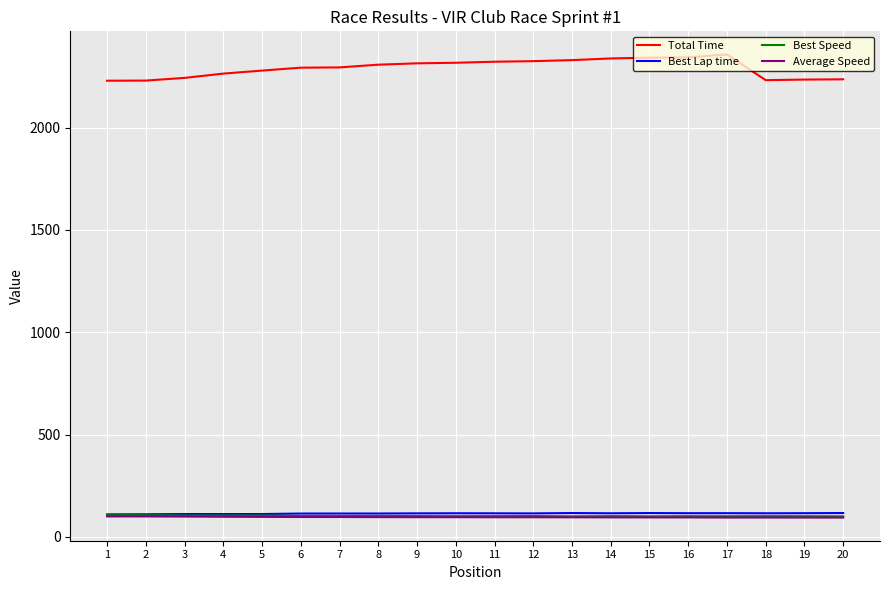

What is the difference between the highest and lowest values at 4?

2164.5